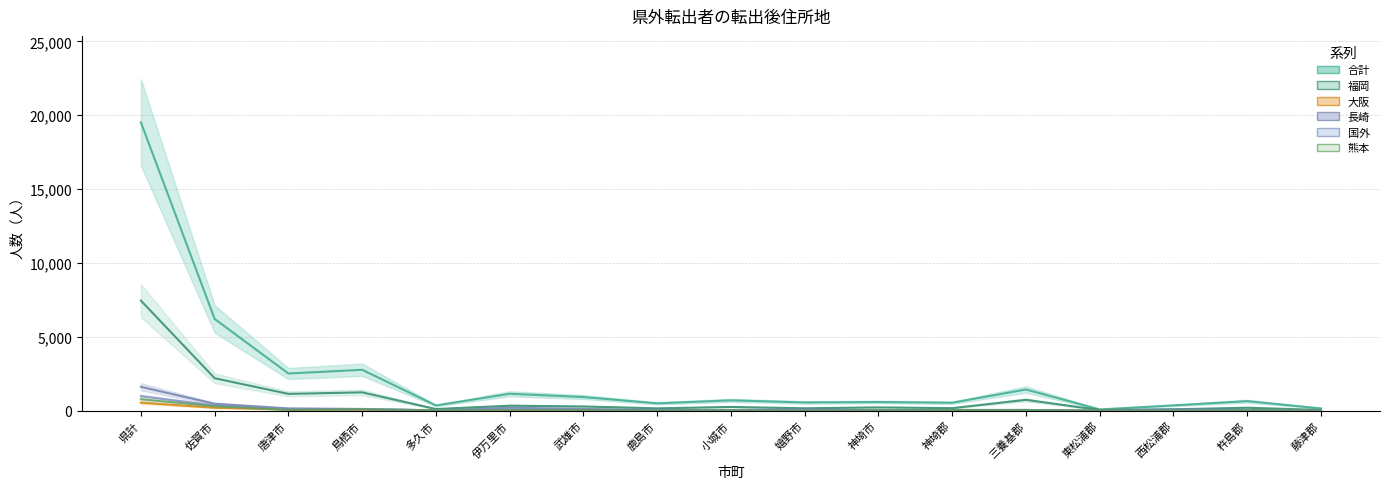

What is the value of the 長崎 point at the 10th from the left?

100